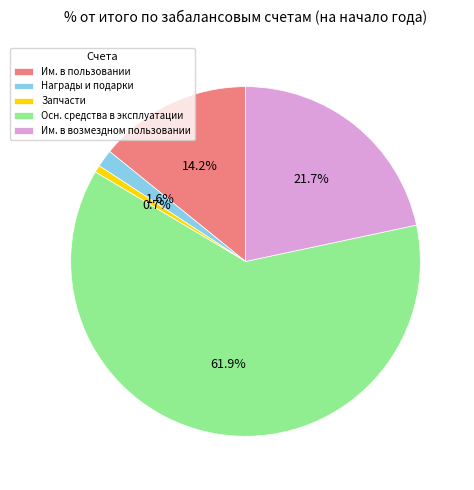

Rank the categories by value from highest to lowest.

Осн. средства в эксплуатации, Им. в возмездном пользовании, Им. в пользовании, Награды и подарки, Запчасти